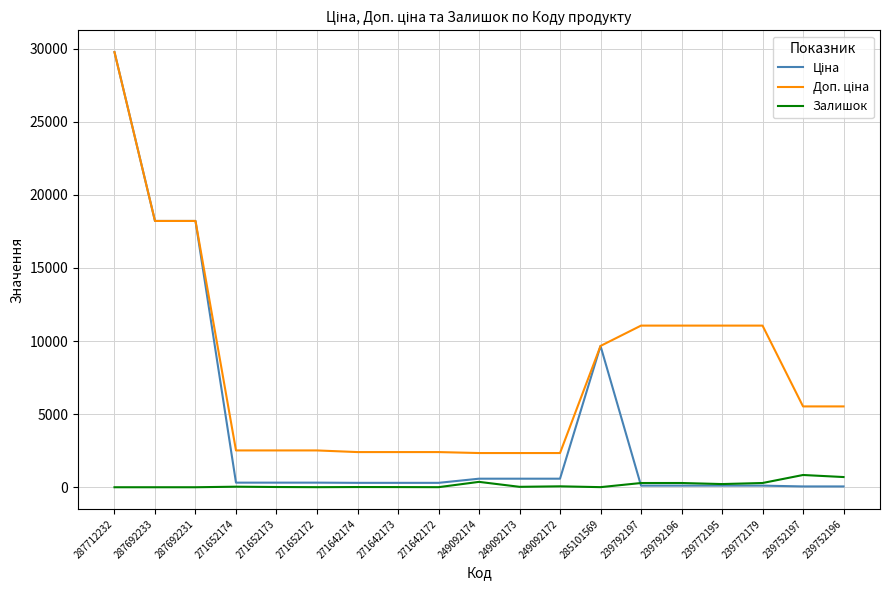

At which category is the sum across all series the highest?

287712232